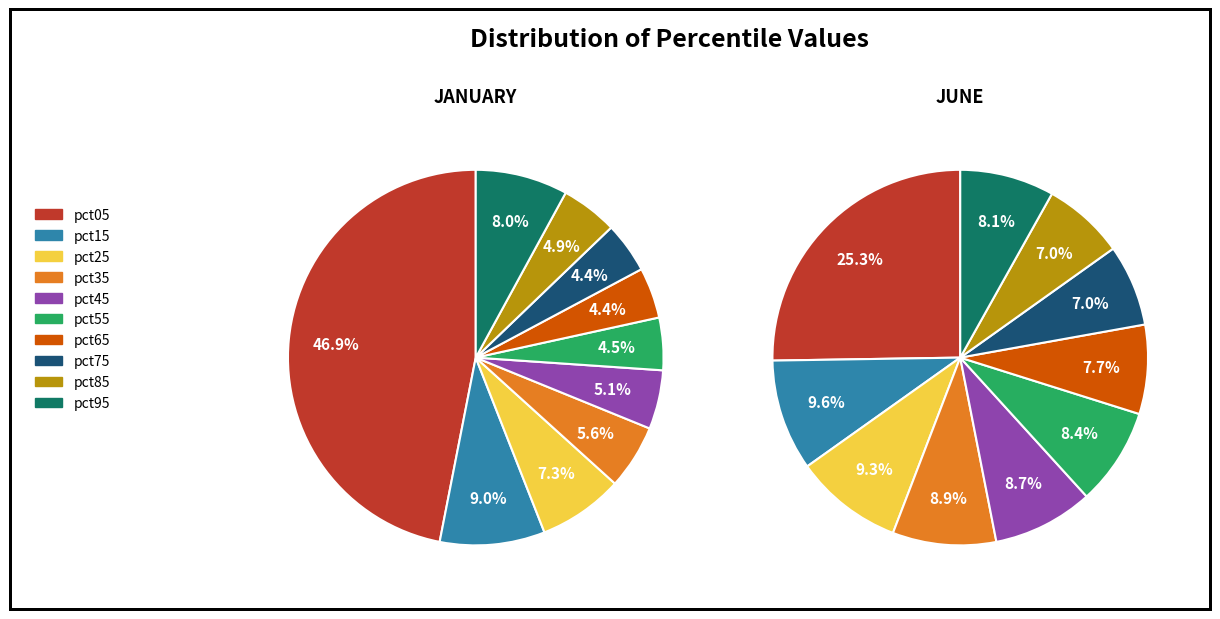

Is it true that 9 is 1% of the pie?

False